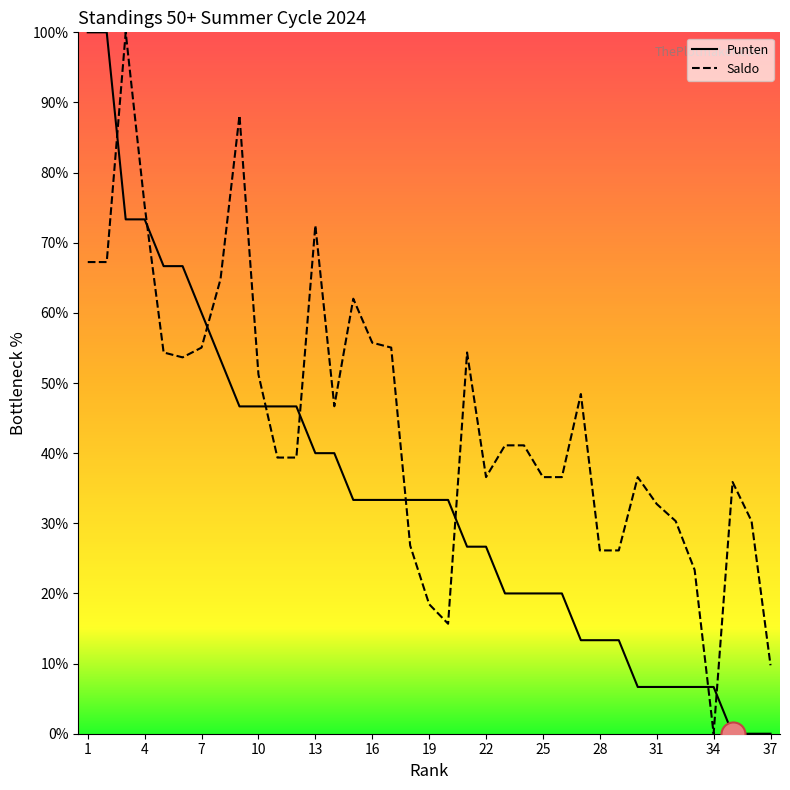

What are all the series names shown in the legend?

Punten, Saldo